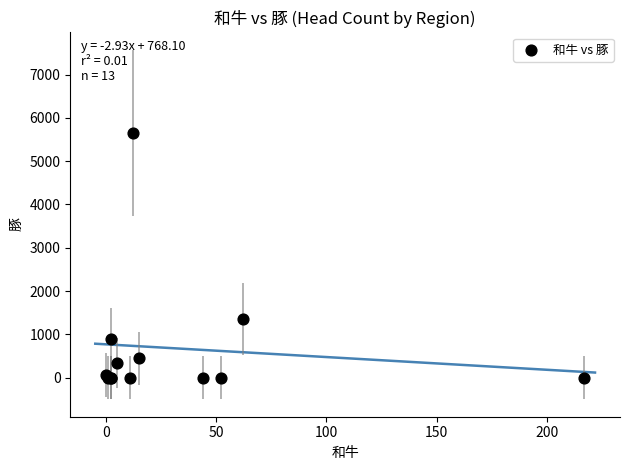

What Y value in the scatter plot is closest to 2828?

1350